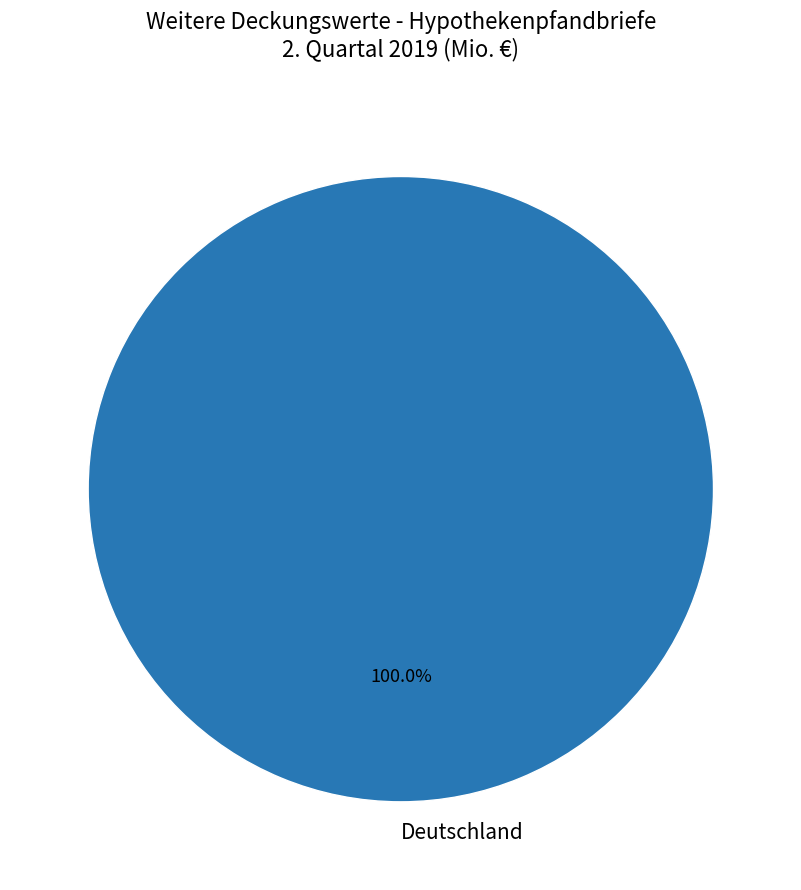

Does any single category account for the majority?

Yes